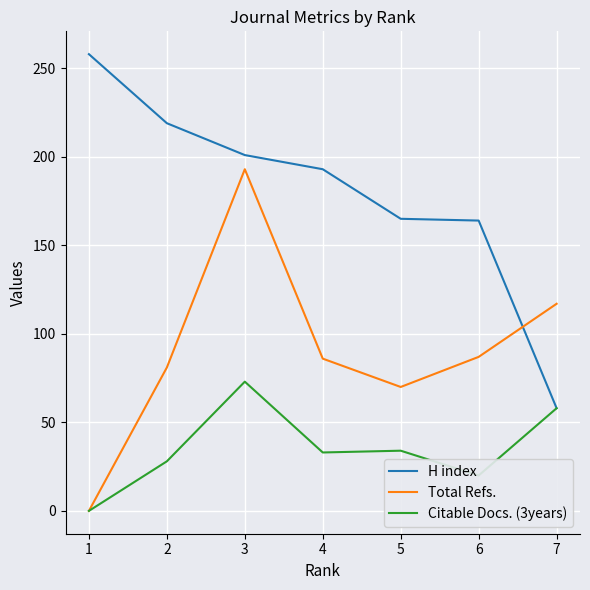

What is the difference between the maximum and minimum values in the Citable Docs. (3years) series?

73